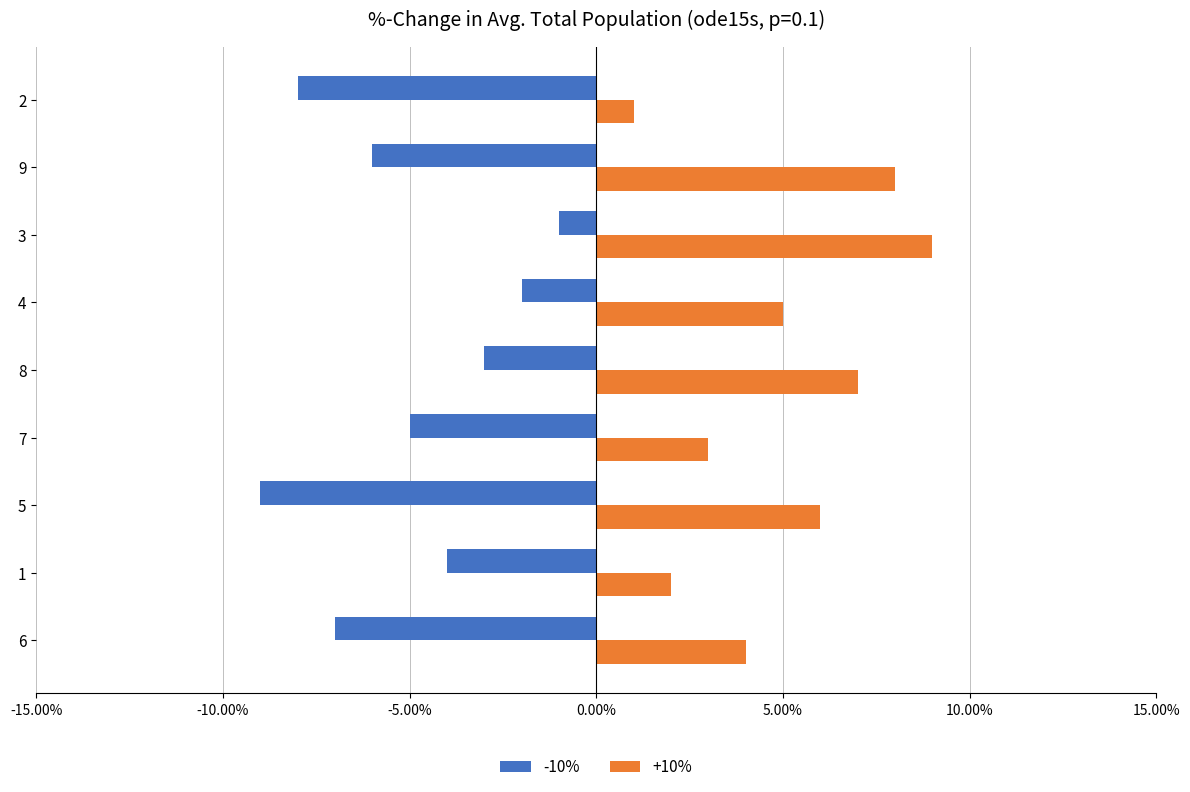

Reading right to left, extract all data points from this chart.

-10%: -0.1	-0.1	-0.0	-0.0	-0.0	-0.1	-0.1	-0.0	-0.1
+10%: 0.0	0.1	0.1	0.1	0.1	0.0	0.1	0.0	0.0